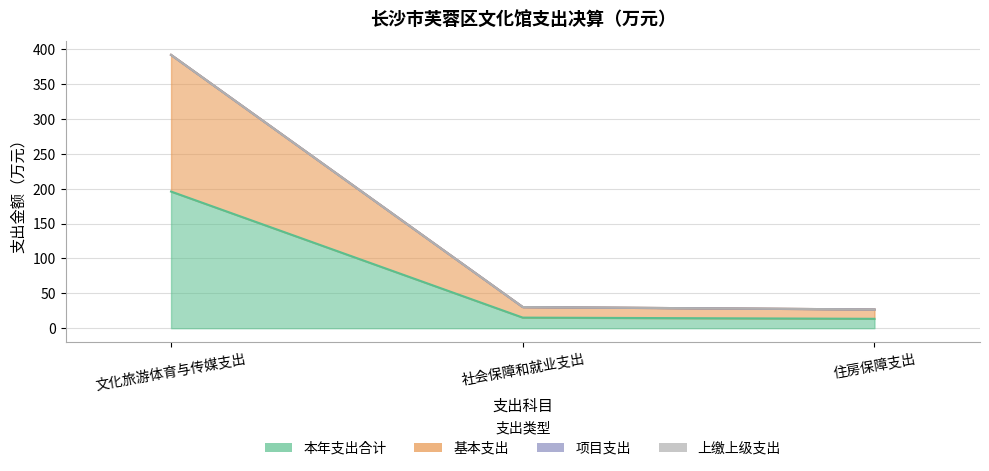

What position from the right is 社会保障和就业支出?

2